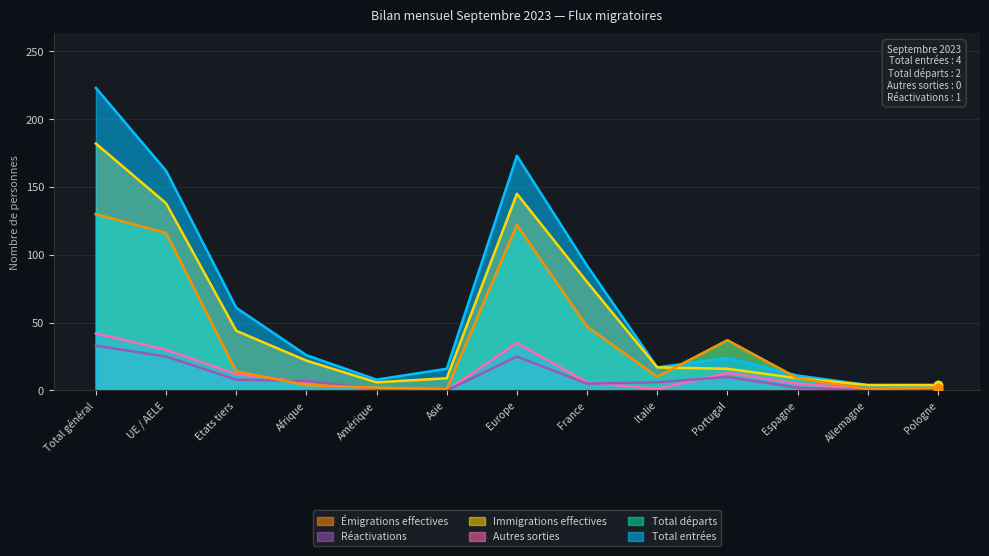

Reading left to right, extract all data points from this chart.

Total entrées: Total général=223	UE / AELE=162	Etats tiers=61	Afrique=26	Amérique=8	Asie=16	Europe=173	France=92	Italie=17	Portugal=24	Espagne=11	Allemagne=4	Pologne=4
Total départs: Total général=130	UE / AELE=116	Etats tiers=14	Afrique=4	Amérique=2	Asie=1	Europe=122	France=47	Italie=10	Portugal=37	Espagne=9	Allemagne=1	Pologne=2
Autres sorties: Total général=42	UE / AELE=30	Etats tiers=12	Afrique=6	Amérique=1	Asie=0	Europe=35	France=6	Italie=1	Portugal=13	Espagne=5	Allemagne=1	Pologne=0
Immigrations effectives: Total général=182	UE / AELE=138	Etats tiers=44	Afrique=22	Amérique=6	Asie=9	Europe=145	France=80	Italie=17	Portugal=16	Espagne=9	Allemagne=4	Pologne=4
Réactivations: Total général=33	UE / AELE=25	Etats tiers=8	Afrique=7	Amérique=1	Asie=0	Europe=25	France=5	Italie=6	Portugal=10	Espagne=2	Allemagne=0	Pologne=1
Émigrations effectives: Total général=130	UE / AELE=116	Etats tiers=14	Afrique=4	Amérique=2	Asie=1	Europe=122	France=47	Italie=10	Portugal=37	Espagne=9	Allemagne=1	Pologne=2